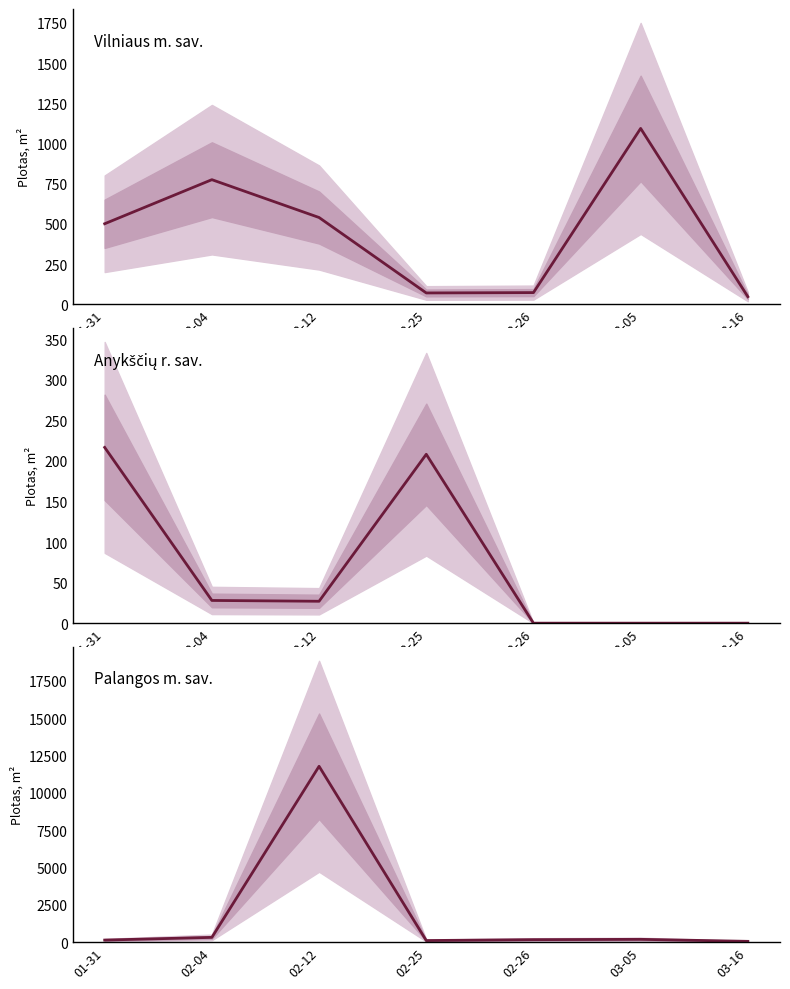

The Anykščių r. sav. series shows -145.3 at 03-05. True or false?

False